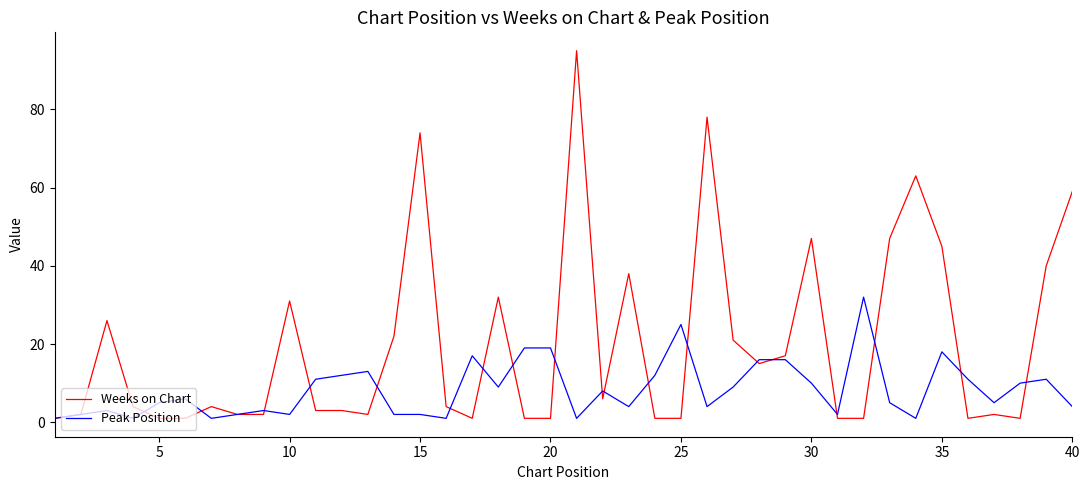

What is the greatest value displayed?

95